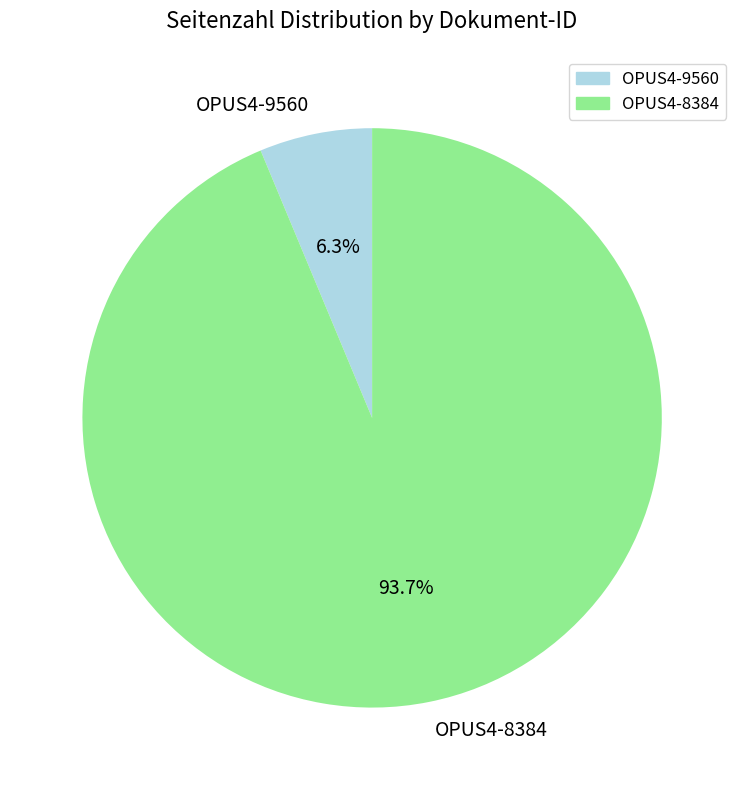

To the nearest percent, what is the combined percentage of OPUS4-8384 and OPUS4-9560?

100%